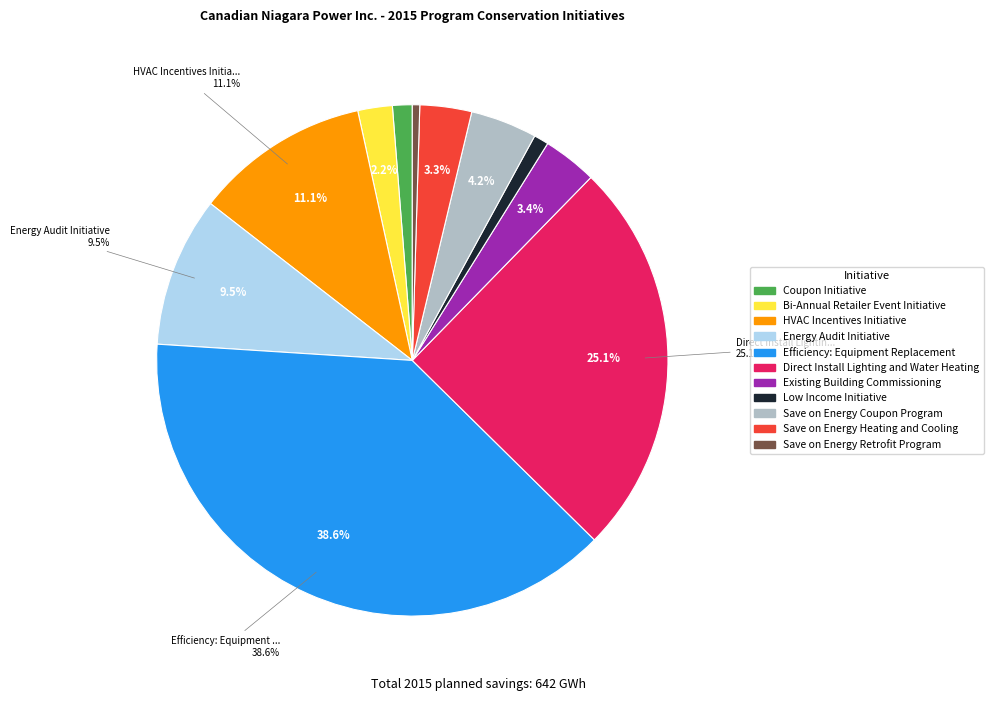

What is the largest slice in the pie chart?

Efficiency: Equipment Replacement